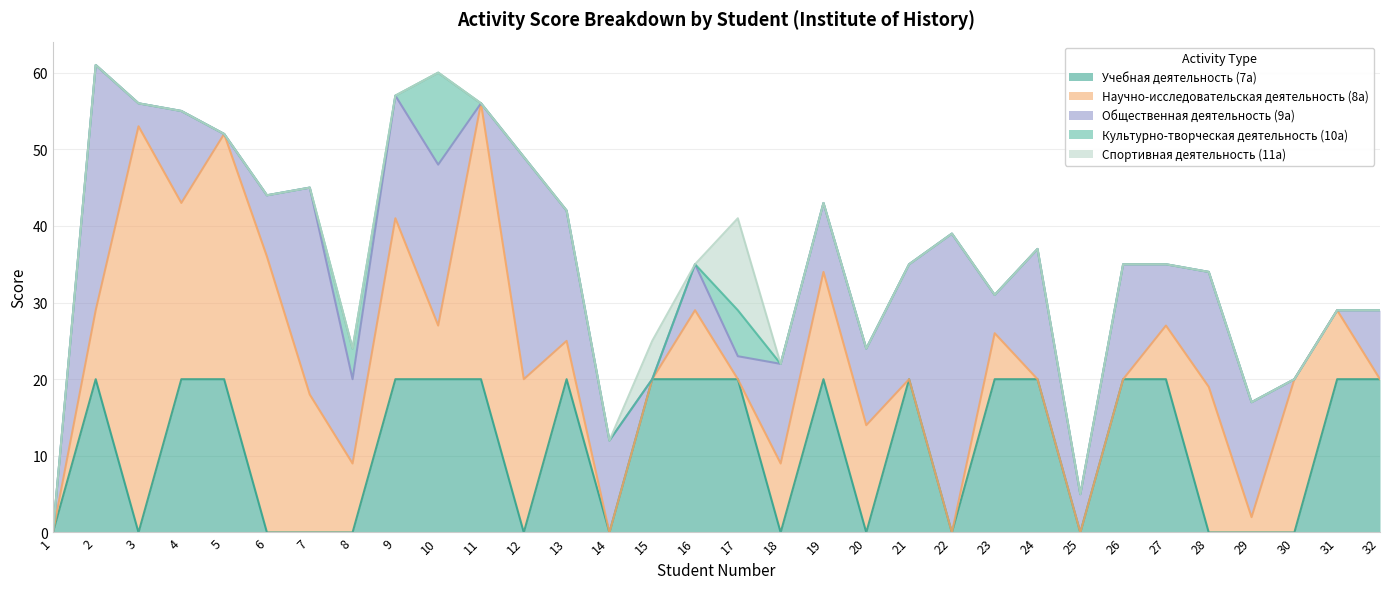

Where is the first local maximum for Культурно-творческая деятельность (10а)?

8